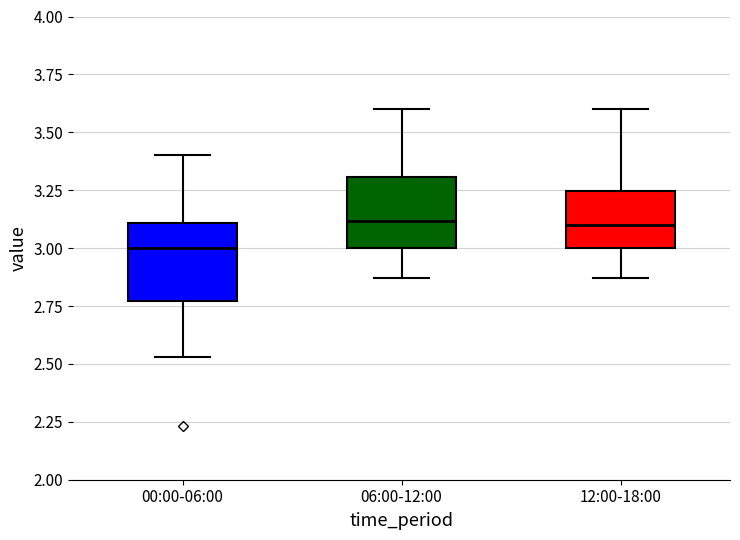

Reading left to right, read every box against the y-axis: the position of its median line, the range the box covers, and the ends of its whiskers. The values are not printed on the chart, so give them approximately, as read against the axis.

00:00-06:00: median 3.00, box 2.75 to 3.10, whiskers 2.55 to 3.40
06:00-12:00: median 3.10, box 3.00 to 3.30, whiskers 2.85 to 3.60
12:00-18:00: median 3.10, box 3.00 to 3.25, whiskers 2.85 to 3.60